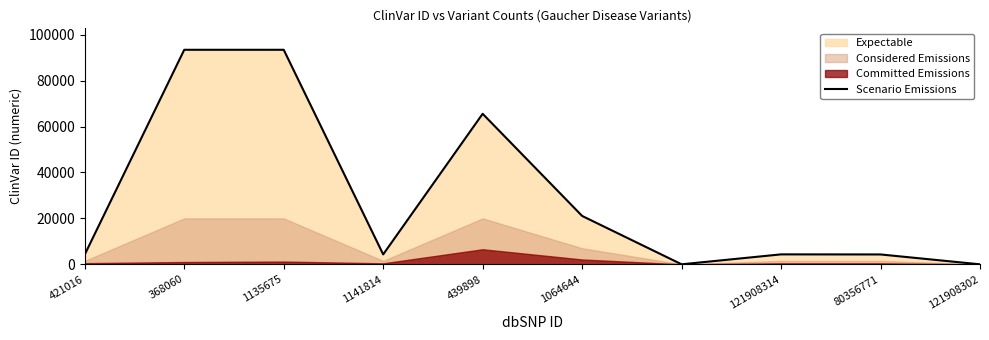

What is the label of the 7th point from the right?

1141814